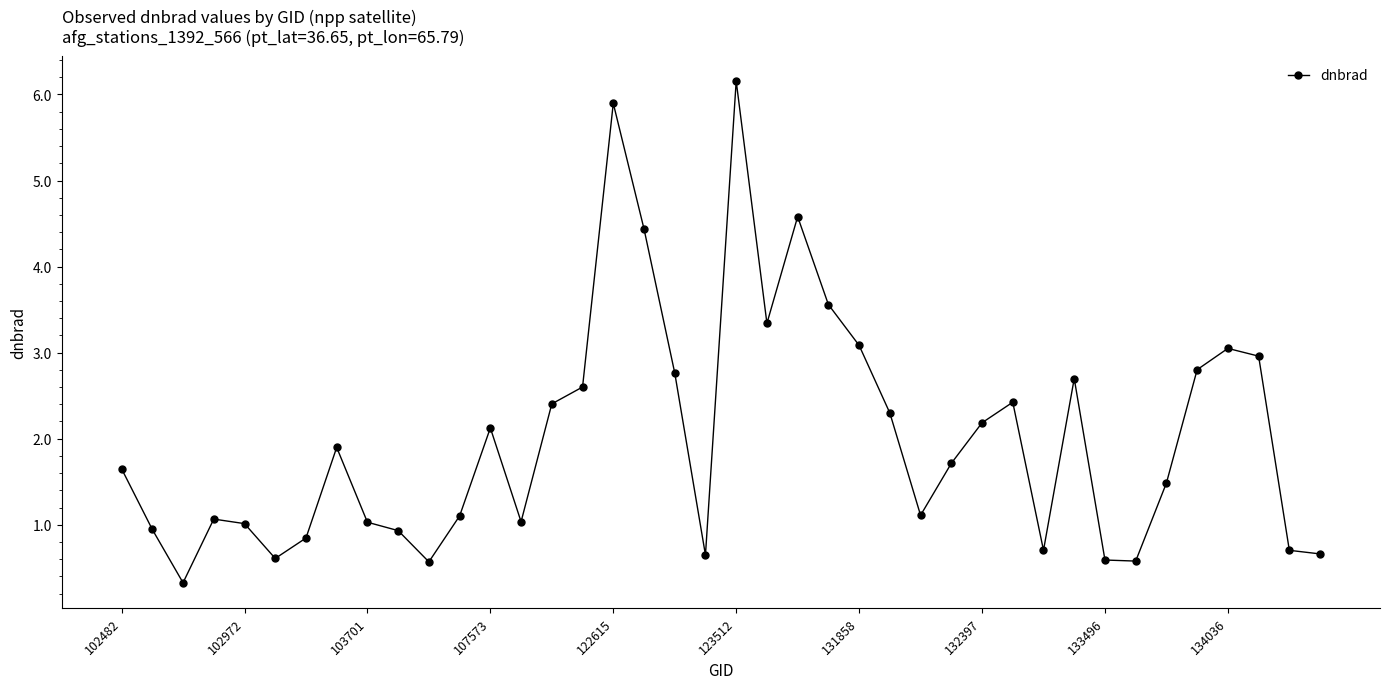

What is the greatest value displayed?

6.2